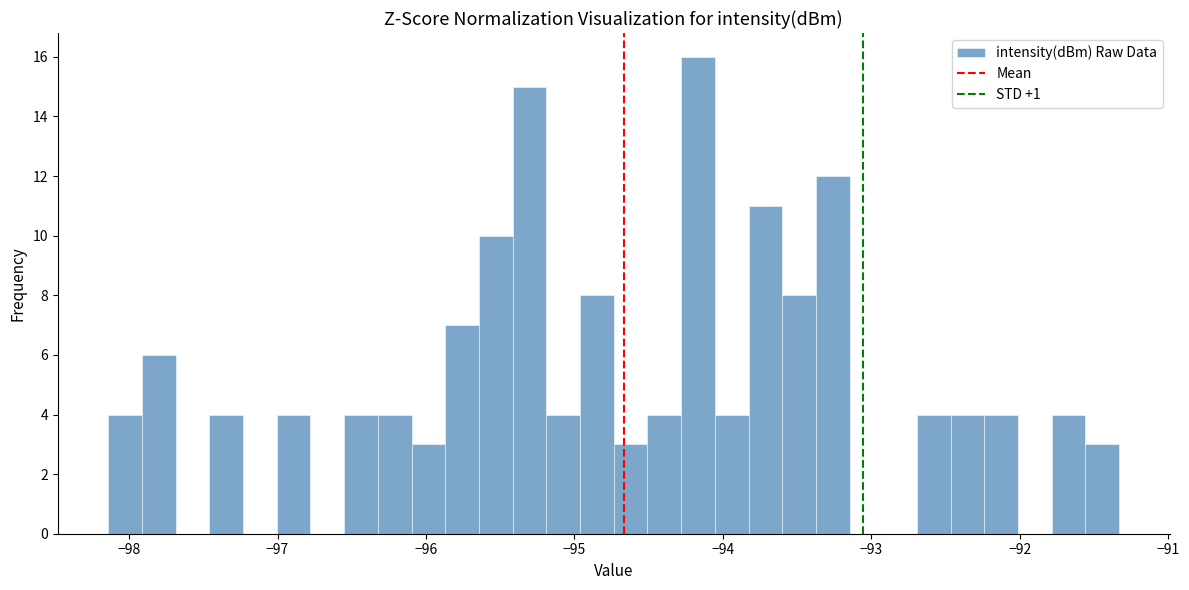

Around what value on the x-axis is the tallest bar? Give the approximate position of its centre, as read against the axis.

-94.2